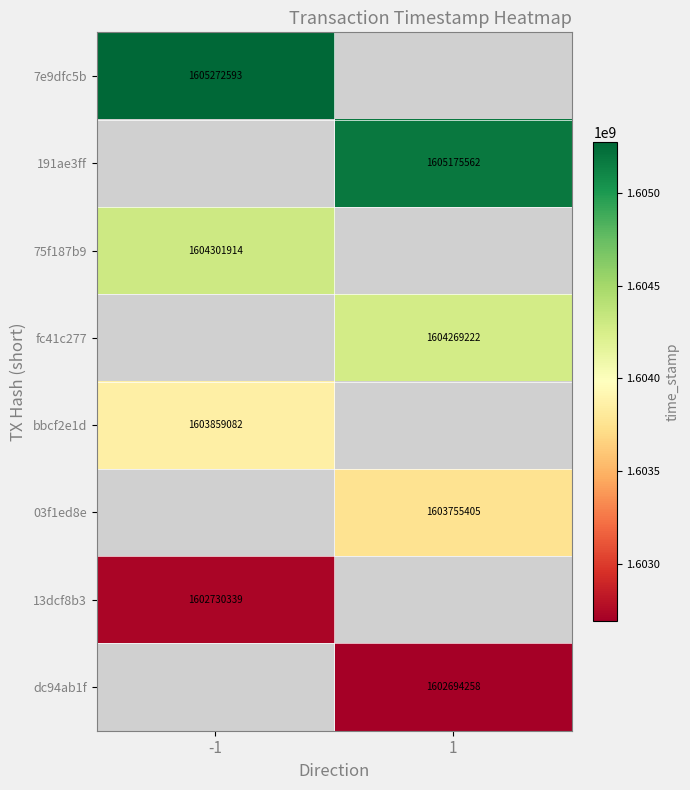

Is it true that 13dcf8b3 equals 1602730339 at -1?

True